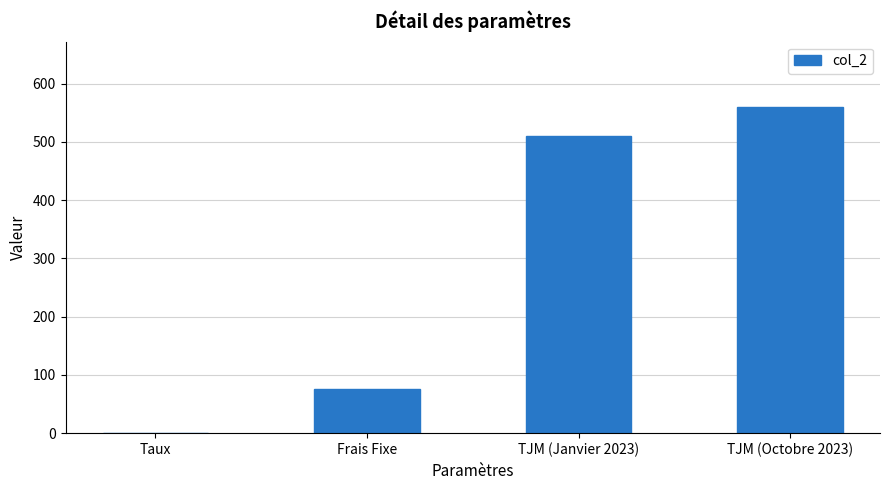

Approximately how many times larger is the value at TJM (Octobre 2023) compared to TJM (Janvier 2023)?

1.1